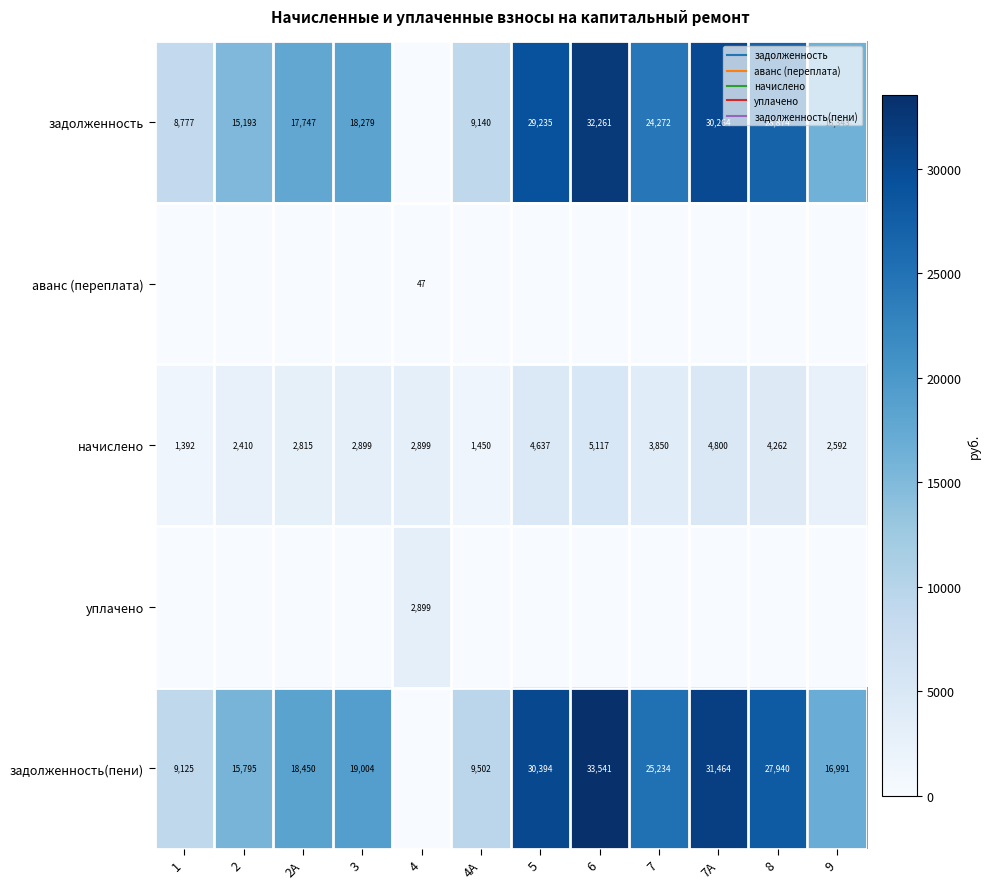

Between 5 and 7А, which is larger?

7А